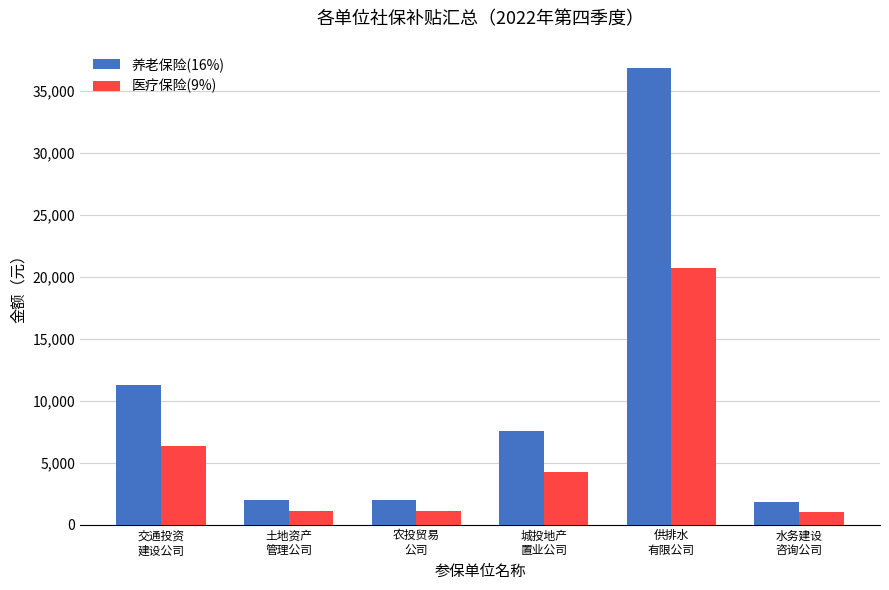

Where does the 养老保险(16%) series first go above 7536?

交通投资
建设公司